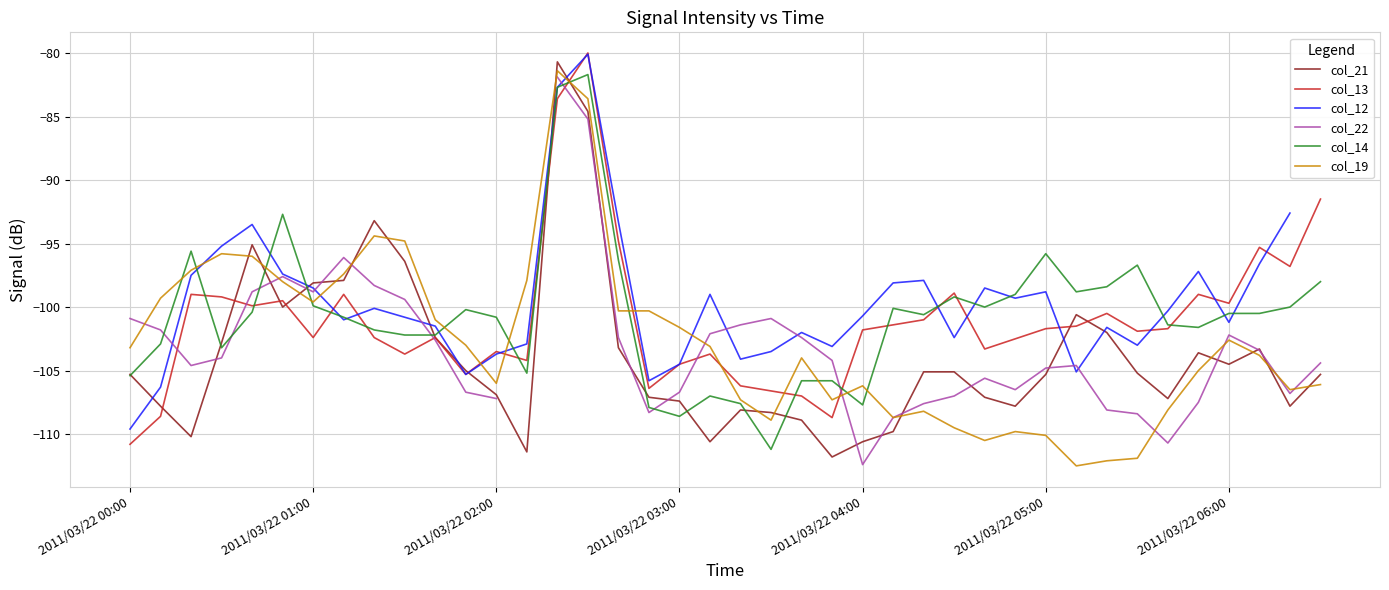

The col_14 series shows -141.2 at 2011/03/22 00:00. True or false?

False